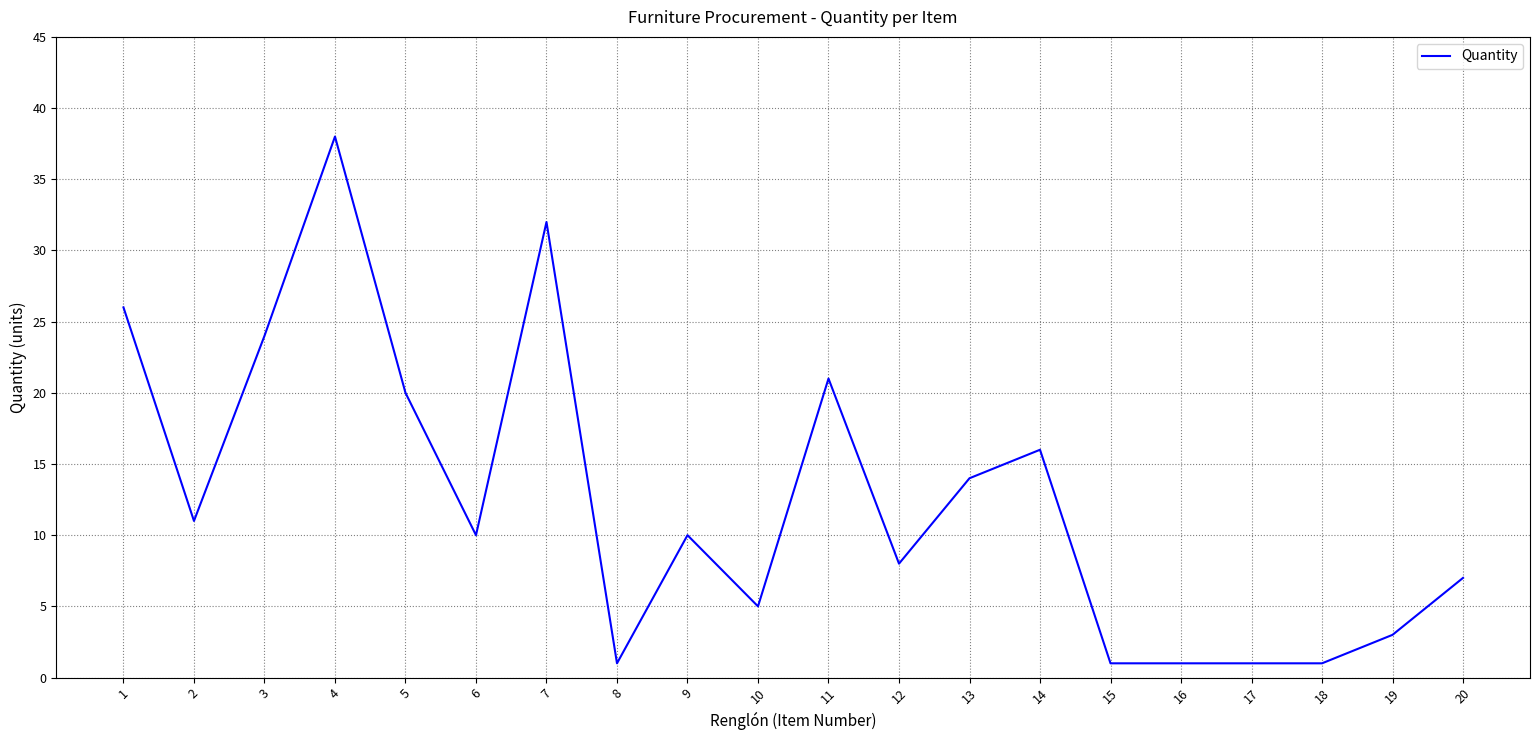

Reading left to right, transcribe all the data shown in this chart.

26	11	24	38	20	10	32	1	10	5	21	8	14	16	1	1	1	1	3	7